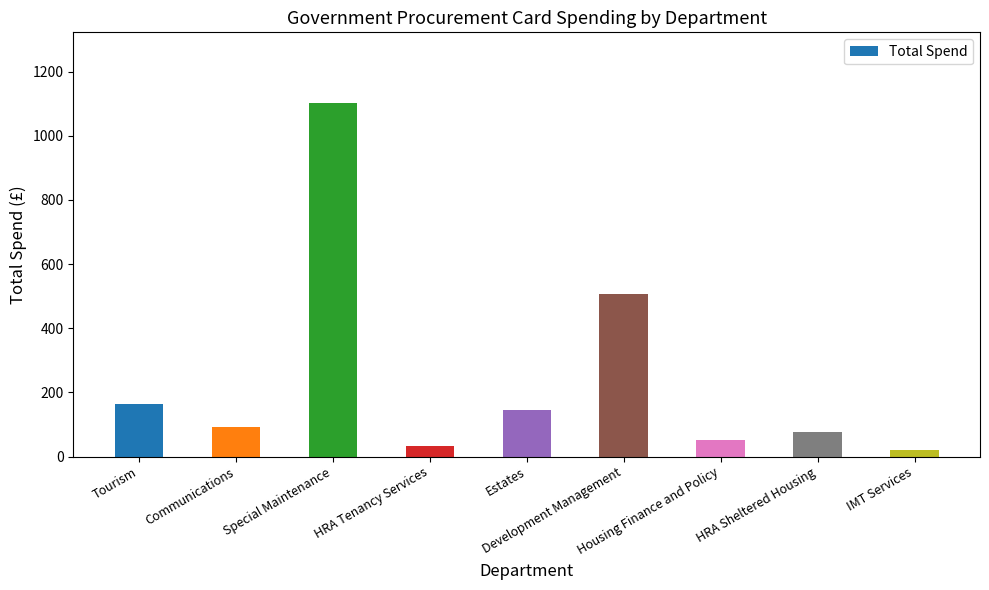

Does the chart contain any negative values?

No